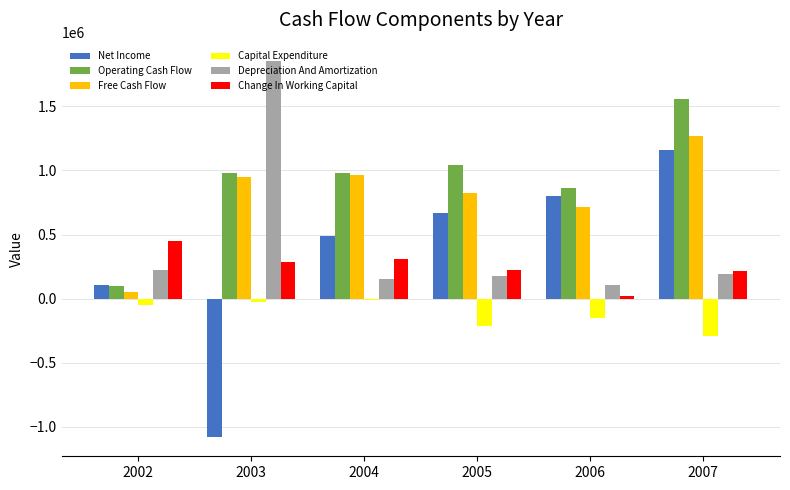

True or false: Net Income has a value of 109840.5 at 2002.

True